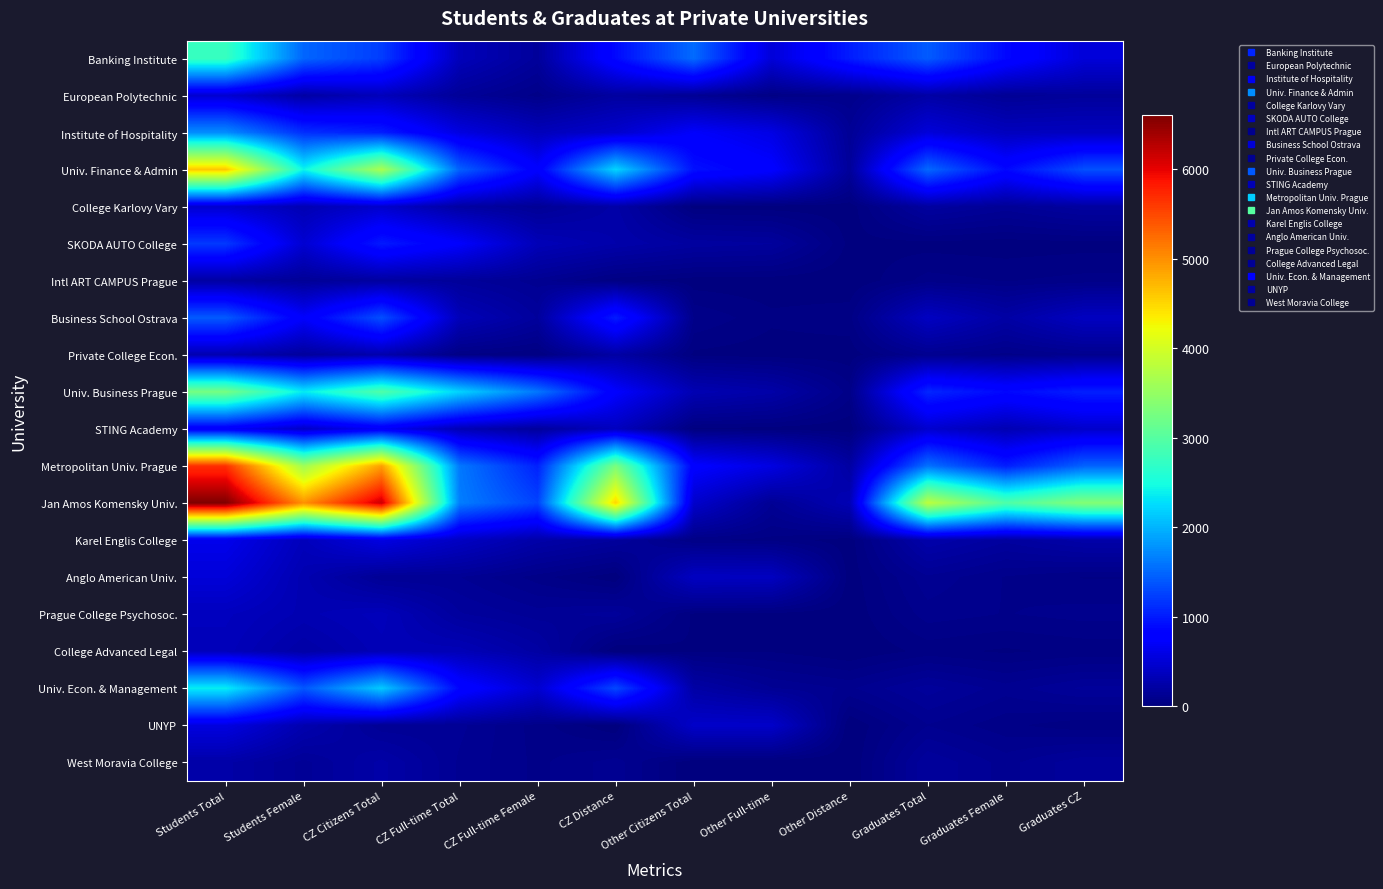

Reading left to right, extract all data points from this chart.

Banking Institute: Students Total=2754	Students Female=1488	CZ Citizens Total=1226	CZ Full-time Total=344	CZ Full-time Female=169	CZ Distance=882	Other Citizens Total=1528	Other Full-time=517	Other Distance=1011	Graduates Total=1423	Graduates Female=874	Graduates CZ=522
European Polytechnic: Students Total=476	Students Female=224	CZ Citizens Total=348	CZ Full-time Total=151	CZ Full-time Female=66	CZ Distance=197	Other Citizens Total=128	Other Full-time=47	Other Distance=81	Graduates Total=230	Graduates Female=136	Graduates CZ=169
Institute of Hospitality: Students Total=1749	Students Female=1132	CZ Citizens Total=1021	CZ Full-time Total=567	CZ Full-time Female=351	CZ Distance=454	Other Citizens Total=728	Other Full-time=591	Other Distance=138	Graduates Total=527	Graduates Female=369	Graduates CZ=379
Univ. Finance & Admin: Students Total=4609	Students Female=2419	CZ Citizens Total=3675	CZ Full-time Total=1460	CZ Full-time Female=762	CZ Distance=2215	Other Citizens Total=934	Other Full-time=770	Other Distance=164	Graduates Total=1509	Graduates Female=876	Graduates CZ=1348
College Karlovy Vary: Students Total=467	Students Female=310	CZ Citizens Total=452	CZ Full-time Total=210	CZ Full-time Female=139	CZ Distance=242	Other Citizens Total=15	Other Full-time=8	Other Distance=7	Graduates Total=199	Graduates Female=143	Graduates CZ=198
SKODA AUTO College: Students Total=1195	Students Female=482	CZ Citizens Total=996	CZ Full-time Total=738	CZ Full-time Female=334	CZ Distance=258	Other Citizens Total=199	Other Full-time=183	Other Distance=16	Graduates Total=14	Graduates Female=9	Graduates CZ=14
Intl ART CAMPUS Prague: Students Total=207	Students Female=144	CZ Citizens Total=198	CZ Full-time Total=164	CZ Full-time Female=117	CZ Distance=34	Other Citizens Total=9	Other Full-time=7	Other Distance=2	Graduates Total=63	Graduates Female=50	Graduates CZ=61
Business School Ostrava: Students Total=1419	Students Female=738	CZ Citizens Total=1344	CZ Full-time Total=336	CZ Full-time Female=178	CZ Distance=1008	Other Citizens Total=75	Other Full-time=32	Other Distance=43	Graduates Total=392	Graduates Female=226	Graduates CZ=384
Private College Econ.: Students Total=287	Students Female=178	CZ Citizens Total=268	CZ Full-time Total=48	CZ Full-time Female=27	CZ Distance=220	Other Citizens Total=19	Other Full-time=10	Other Distance=9	Graduates Total=107	Graduates Female=69	Graduates CZ=98
Univ. Business Prague: Students Total=3259	Students Female=2356	CZ Citizens Total=2953	CZ Full-time Total=2202	CZ Full-time Female=1601	CZ Distance=751	Other Citizens Total=306	Other Full-time=243	Other Distance=63	Graduates Total=1077	Graduates Female=874	Graduates CZ=1037
STING Academy: Students Total=707	Students Female=412	CZ Citizens Total=688	CZ Full-time Total=315	CZ Full-time Female=178	CZ Distance=373	Other Citizens Total=19	Other Full-time=14	Other Distance=5	Graduates Total=461	Graduates Female=299	Graduates CZ=444
Metropolitan Univ. Prague: Students Total=5662	Students Female=3595	CZ Citizens Total=4886	CZ Full-time Total=1609	CZ Full-time Female=1044	CZ Distance=3290	Other Citizens Total=776	Other Full-time=573	Other Distance=211	Graduates Total=1568	Graduates Female=1020	Graduates CZ=1467
Jan Amos Komensky Univ.: Students Total=6603	Students Female=4989	CZ Citizens Total=6157	CZ Full-time Total=1647	CZ Full-time Female=1263	CZ Distance=4510	Other Citizens Total=446	Other Full-time=130	Other Distance=317	Graduates Total=3823	Graduates Female=2943	Graduates CZ=3373
Karel Englis College: Students Total=631	Students Female=350	CZ Citizens Total=579	CZ Full-time Total=397	CZ Full-time Female=246	CZ Distance=182	Other Citizens Total=52	Other Full-time=43	Other Distance=9	Graduates Total=260	Graduates Female=188	Graduates CZ=247
Anglo American Univ.: Students Total=521	Students Female=294	CZ Citizens Total=133	CZ Full-time Total=130	CZ Full-time Female=64	CZ Distance=3	Other Citizens Total=389	Other Full-time=380	Other Distance=9	Graduates Total=123	Graduates Female=75	Graduates CZ=50
Prague College Psychosoc.: Students Total=368	Students Female=300	CZ Citizens Total=348	CZ Full-time Total=184	CZ Full-time Female=142	CZ Distance=167	Other Citizens Total=20	Other Full-time=15	Other Distance=5	Graduates Total=91	Graduates Female=76	Graduates CZ=88
College Advanced Legal: Students Total=348	Students Female=233	CZ Citizens Total=325	CZ Full-time Total=325	CZ Full-time Female=218	CZ Distance=0	Other Citizens Total=23	Other Full-time=23	Other Distance=0	Graduates Total=35	Graduates Female=21	Graduates CZ=33
Univ. Econ. & Management: Students Total=2375	Students Female=1397	CZ Citizens Total=2146	CZ Full-time Total=849	CZ Full-time Female=473	CZ Distance=1297	Other Citizens Total=229	Other Full-time=131	Other Distance=98	Graduates Total=168	Graduates Female=115	Graduates CZ=161
UNYP: Students Total=568	Students Female=286	CZ Citizens Total=136	CZ Full-time Total=136	CZ Full-time Female=65	CZ Distance=0	Other Citizens Total=432	Other Full-time=432	Other Distance=0	Graduates Total=102	Graduates Female=59	Graduates CZ=32
West Moravia College: Students Total=241	Students Female=144	CZ Citizens Total=241	CZ Full-time Total=124	CZ Full-time Female=70	CZ Distance=117	Other Citizens Total=0	Other Full-time=0	Other Distance=0	Graduates Total=178	Graduates Female=118	Graduates CZ=176